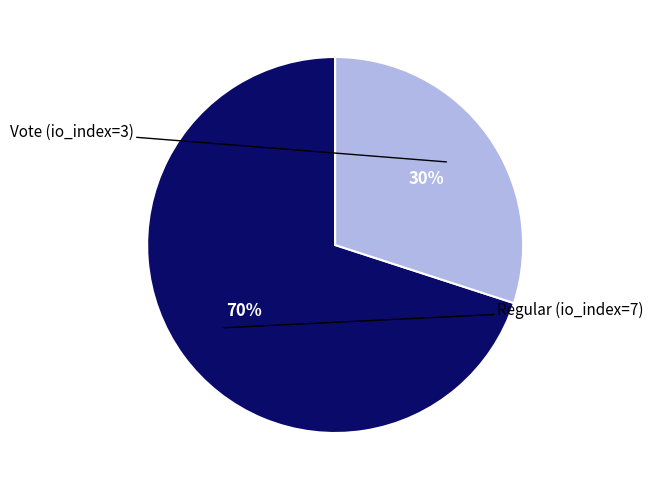

Is there a majority slice in this chart?

Yes